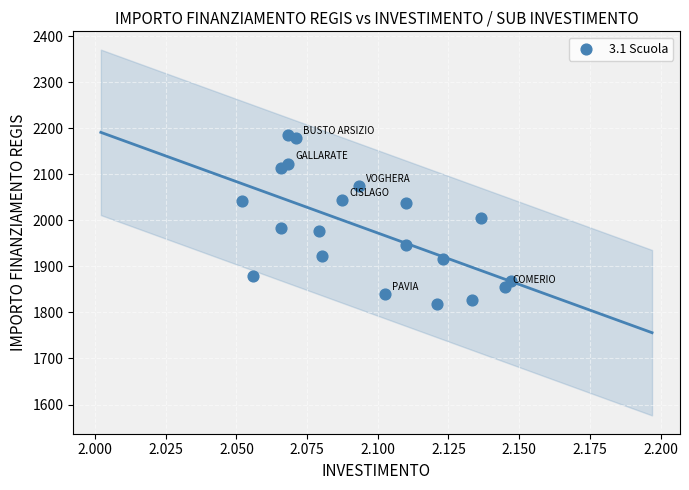

What is the range of Y values (max minus min)?

367.7